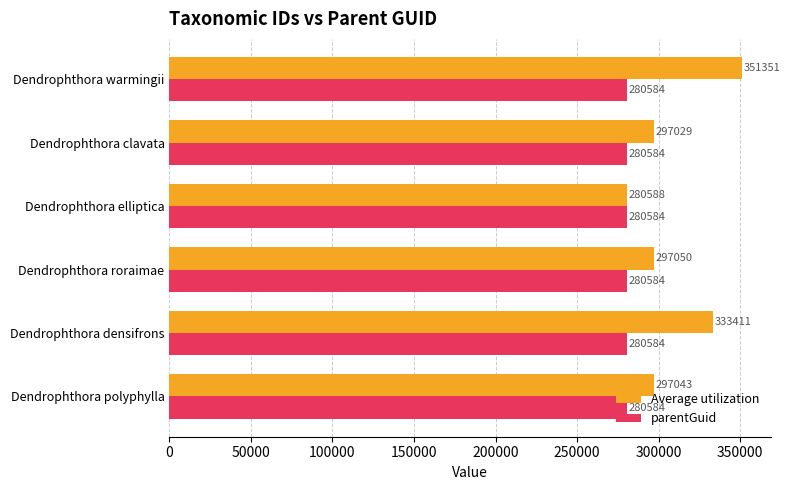

Rank the series by their average value, from lowest to highest.

parentGuid, Average utilization